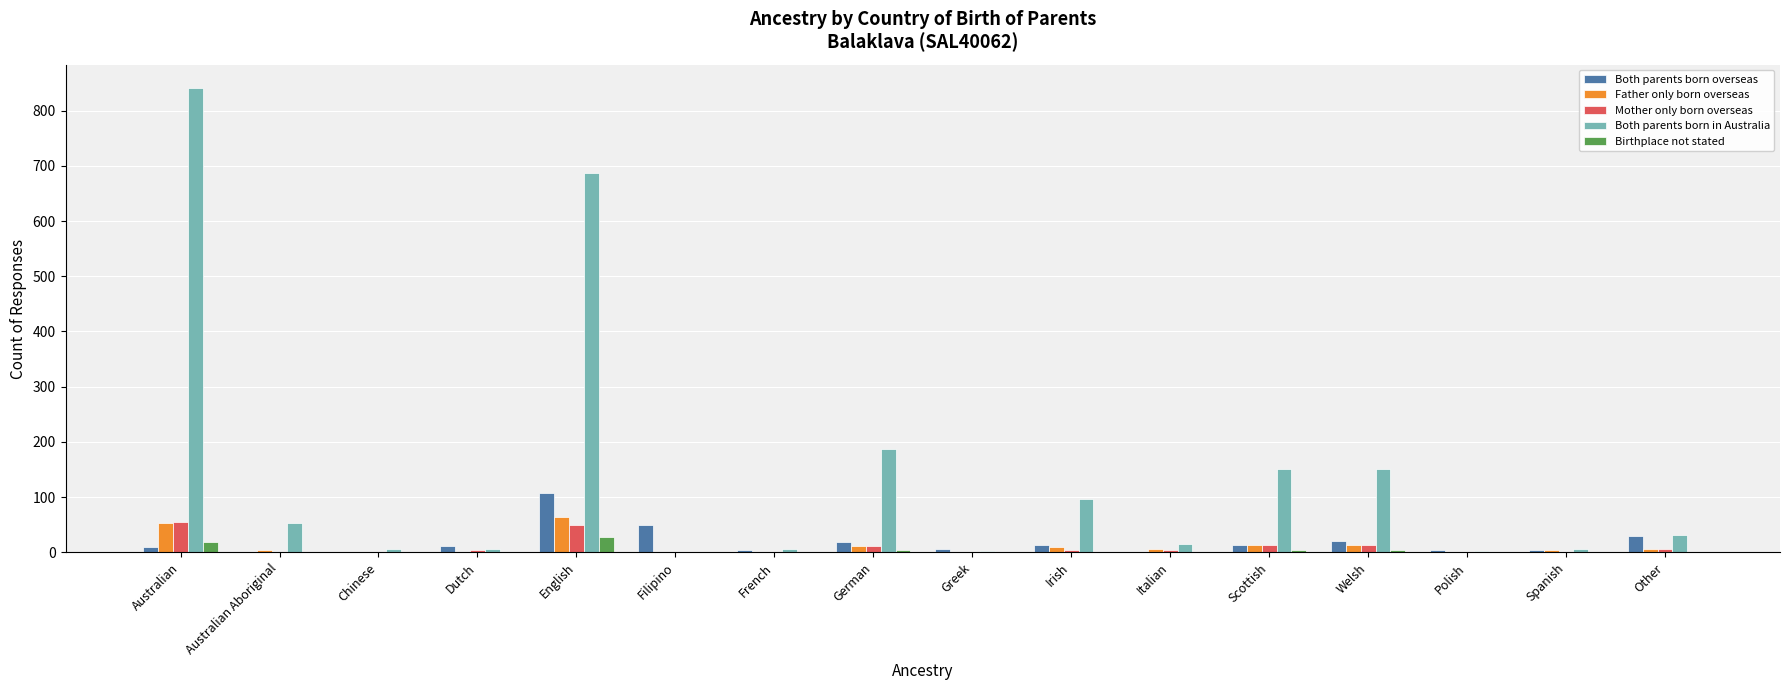

The Father only born overseas series shows 0 at Chinese. True or false?

True